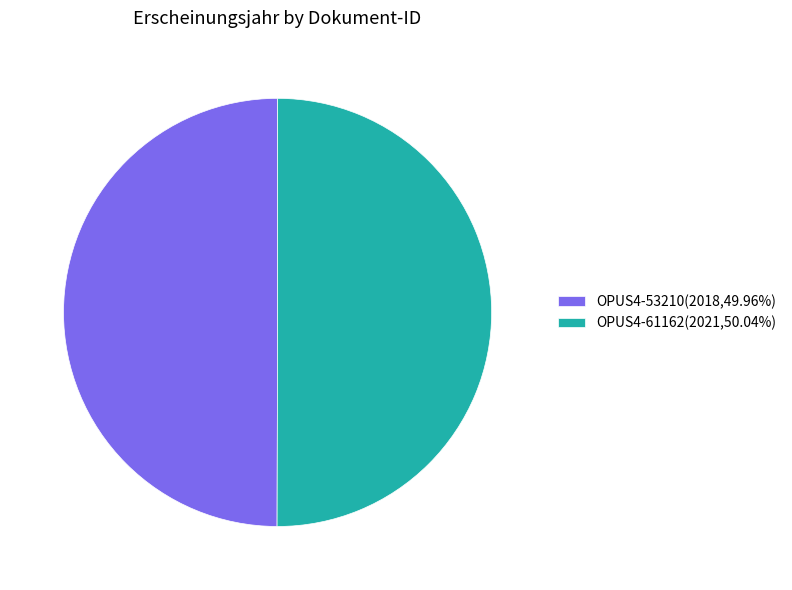

Approximately how many times larger is the value at OPUS4-61162(2021,50.04%) compared to OPUS4-53210(2018,49.96%)?

1.0